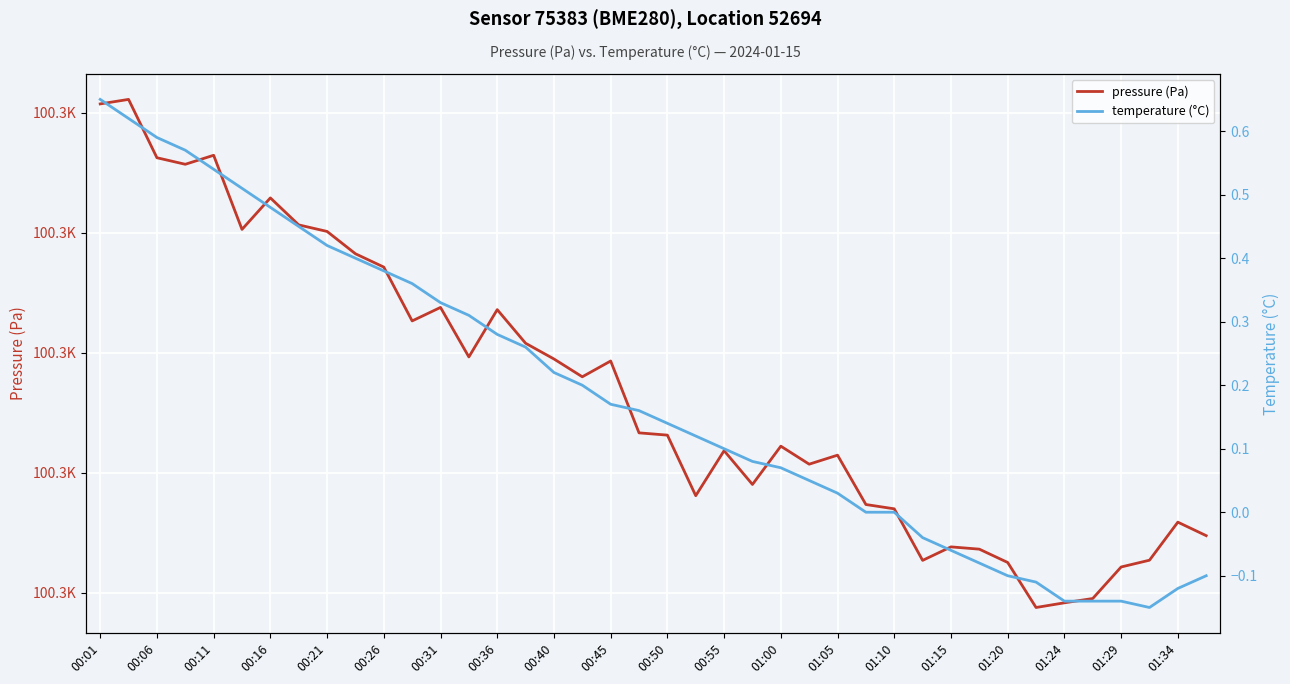

What is the minimum value for temperature (°C)?

-0.1